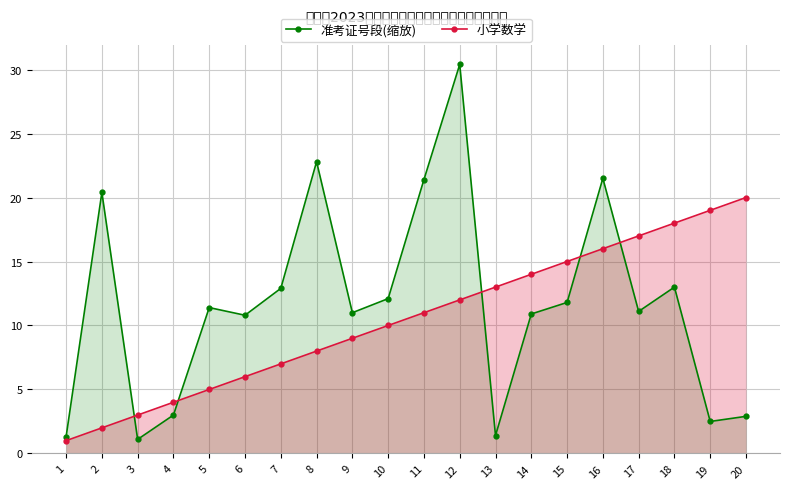

Is the value of 小学数学 at 15 greater than the value of 准考证号段(缩放) at 11?

No